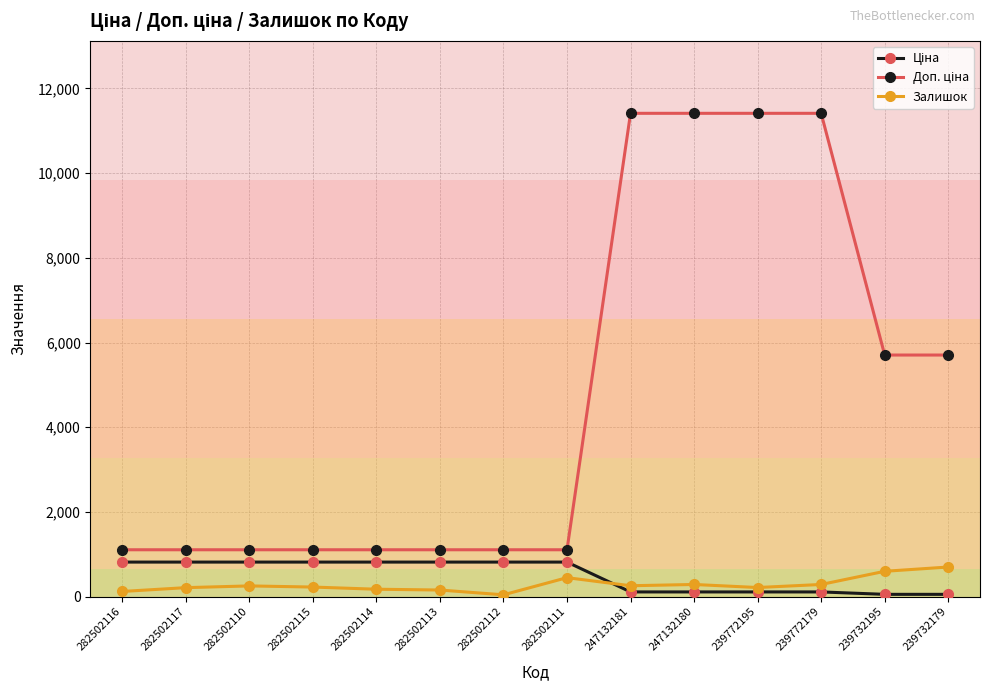

The value of Залишок at 282502111 is 451.0. True or false?

True